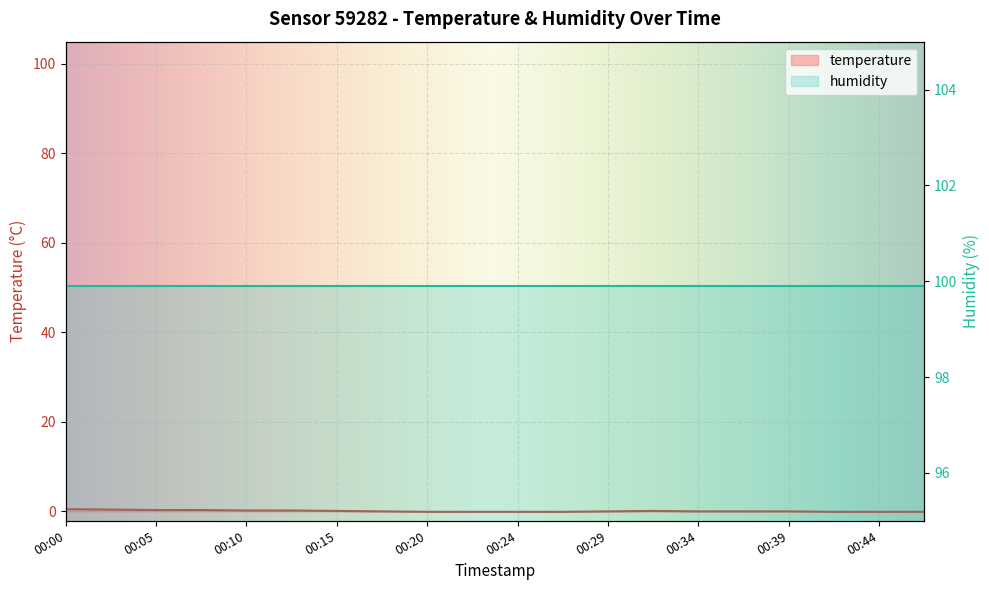

True or false: there are more than 2 points higher than both neighbors.

False